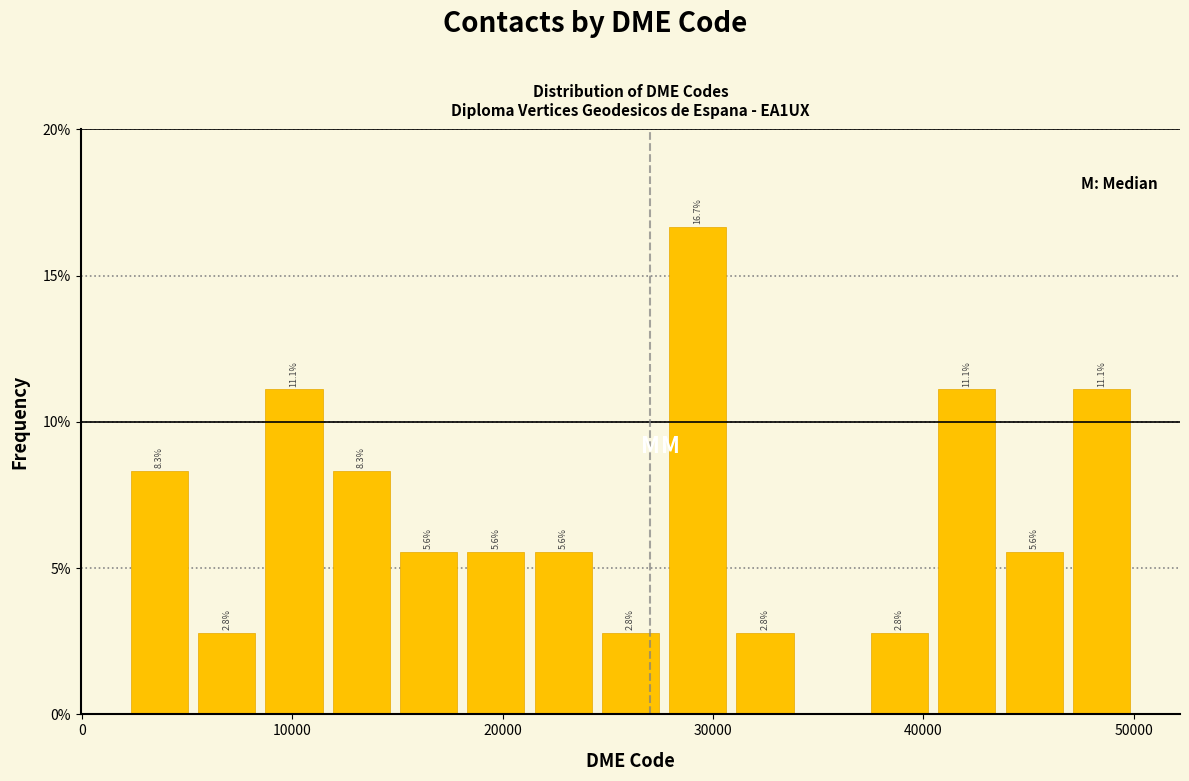

Read against the x-axis, roughly where is the centre of the tallest bar?

29000